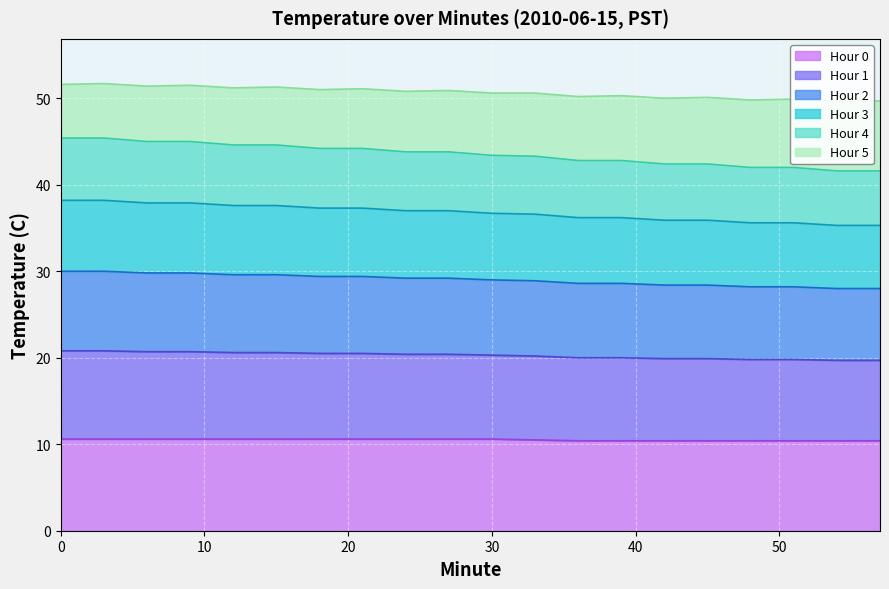

What is the smallest value displayed?

10.4